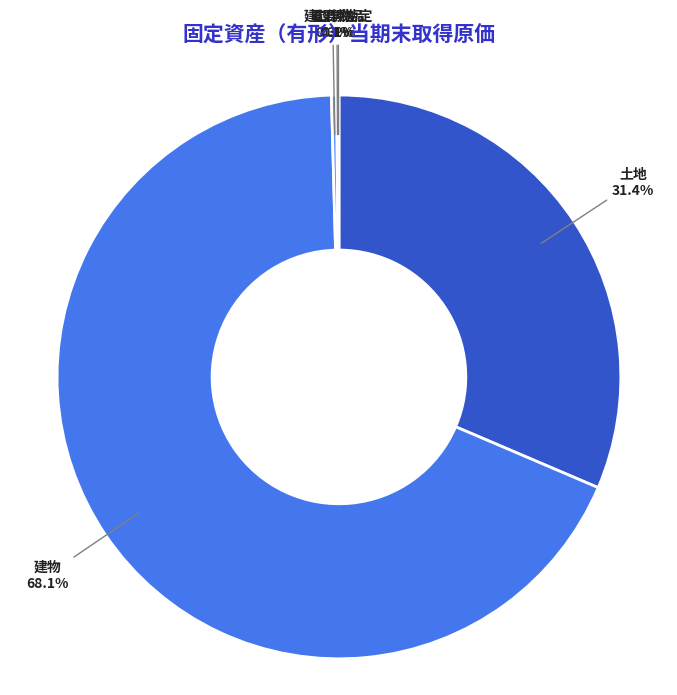

Between 工作物 and 土地, which is larger?

土地